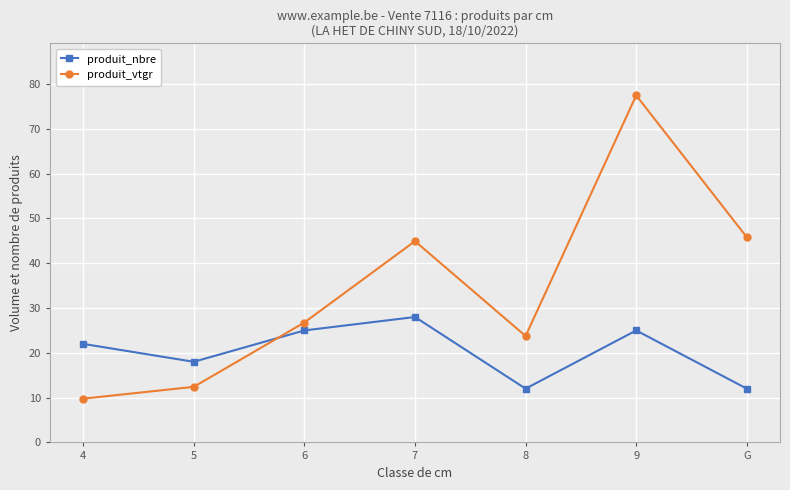

Which series has the widest spread of values?

produit_vtgr